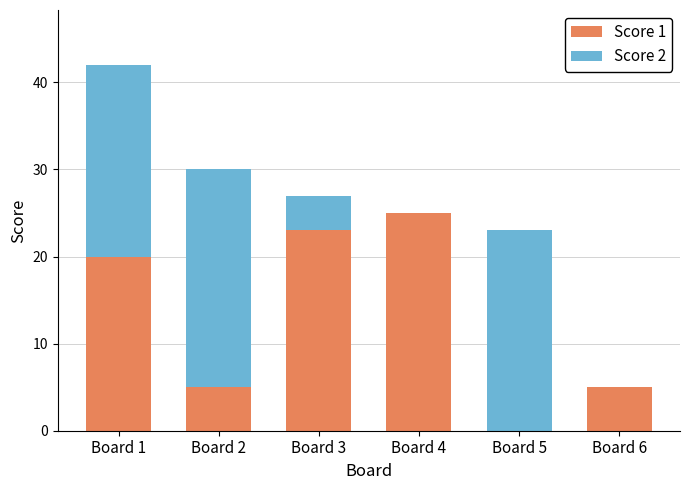

What are all the series names shown in the legend?

Score 1, Score 2